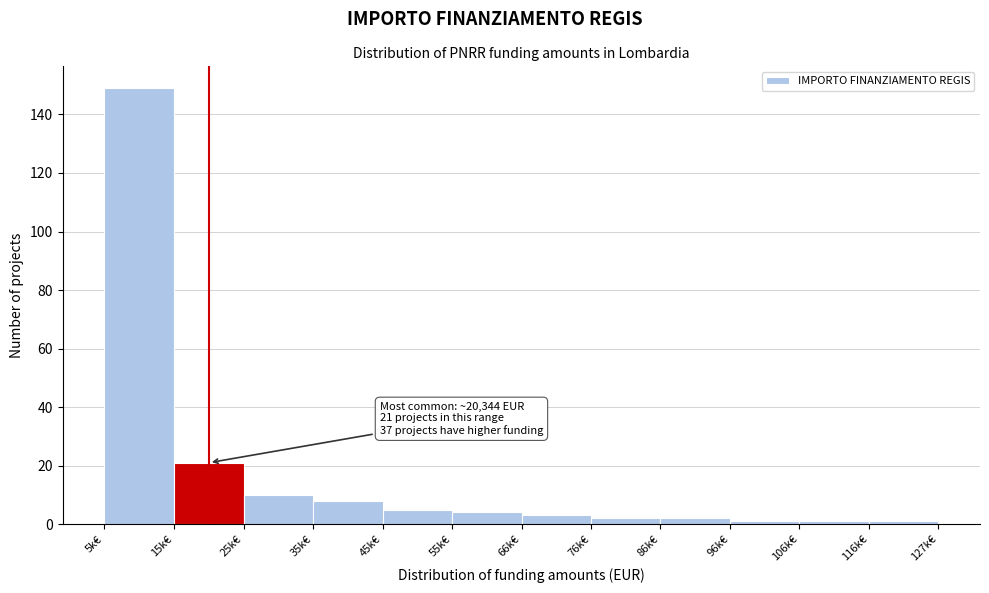

Reading right to left, transcribe all the data shown in this chart.

116k€=1	106k€=1	96k€=1	86k€=2	76k€=2	66k€=3	55k€=4	45k€=5	35k€=8	25k€=10	15k€=21	5k€=149